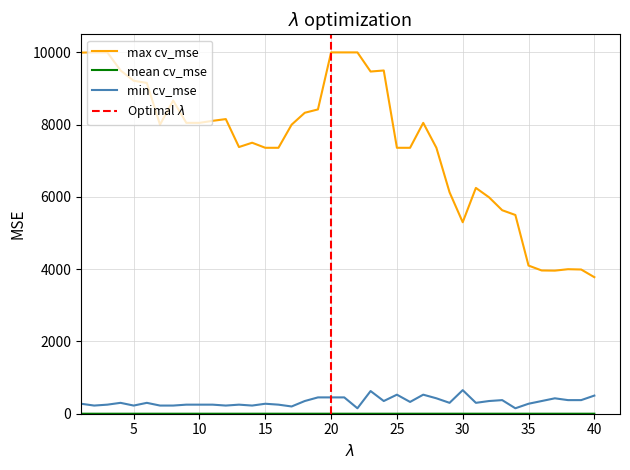

The Normal_Rate series shows 13094.5 at 18. True or false?

False